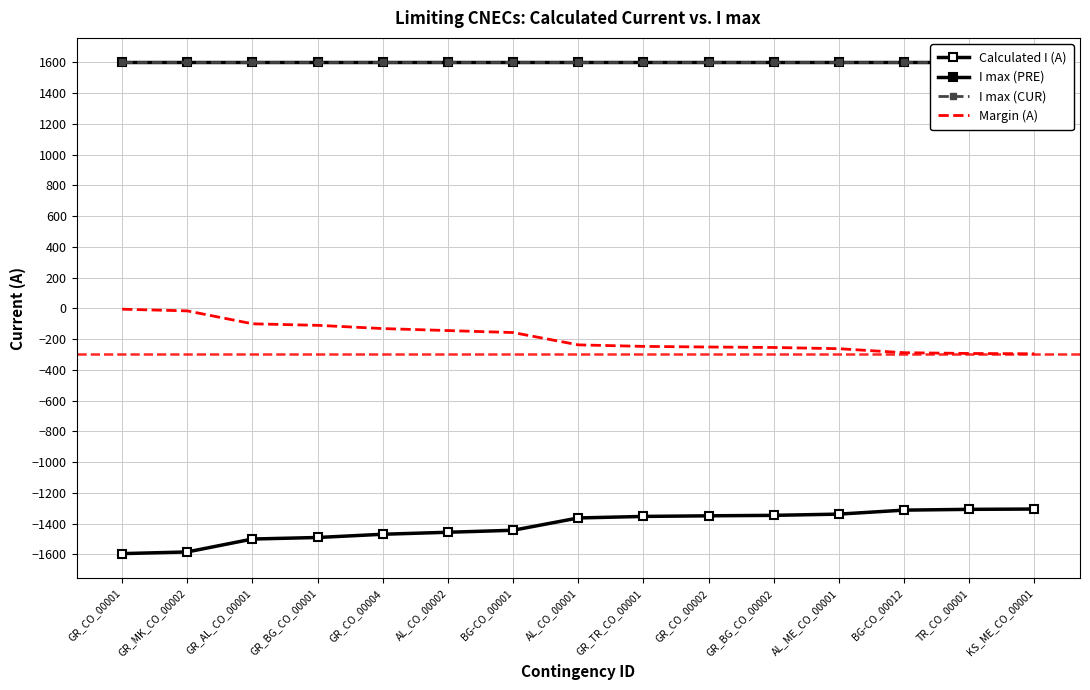

What is the difference between the Calculated I (A) values at BG-CO_00001 and KS_ME_CO_00001?

138